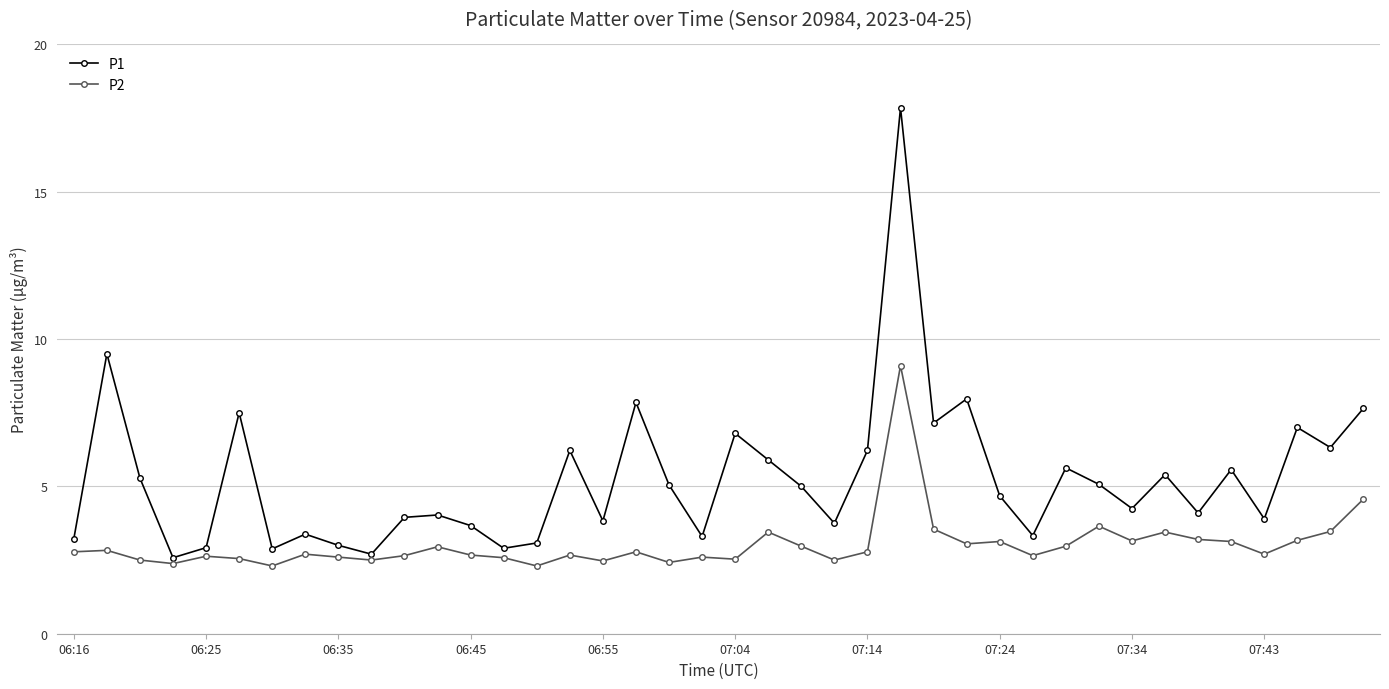

Which series has the largest total across all categories?

P1